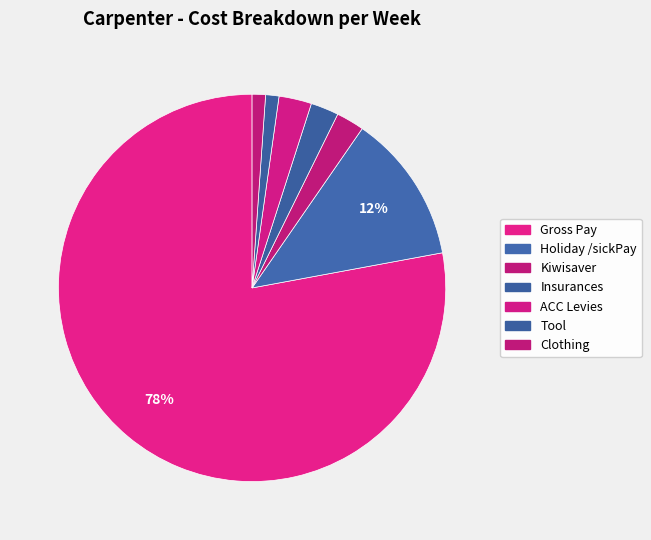

How many slices are in this pie chart?

7